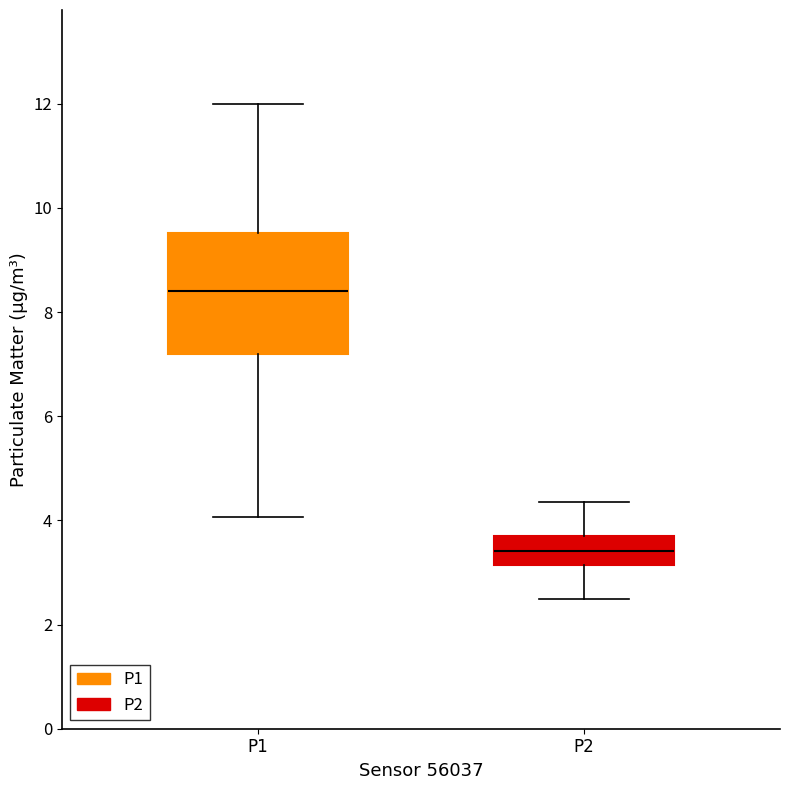

Which box is the tallest, from its lower edge to its upper edge?

P1